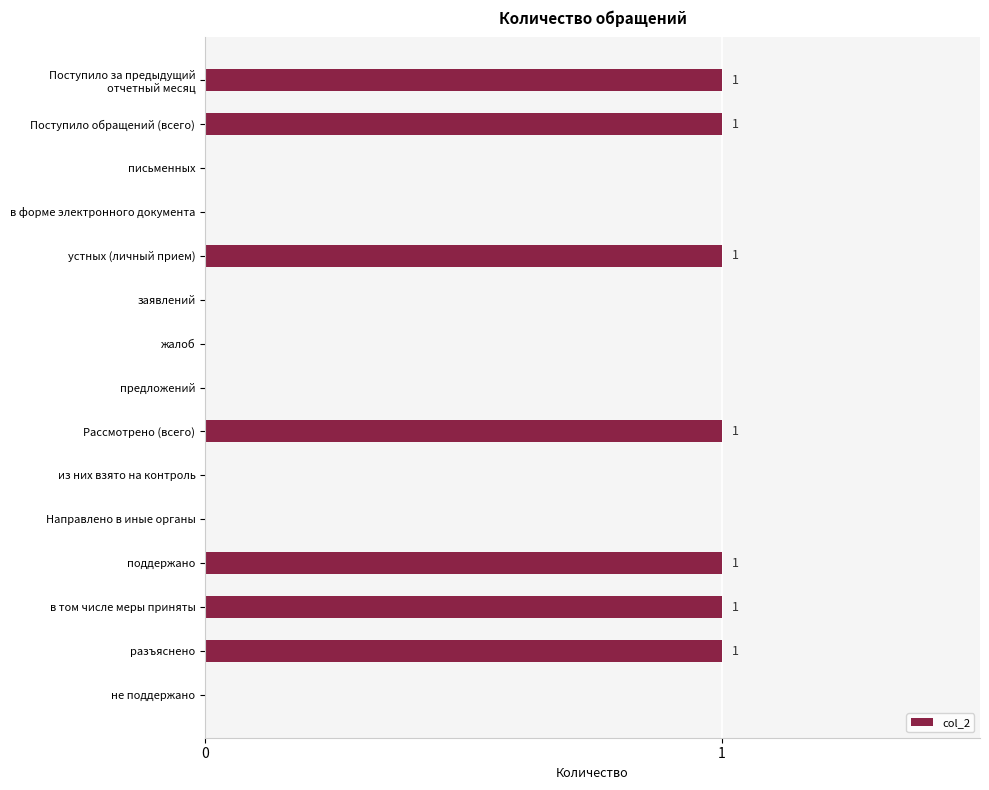

The chart shows a value of 0 at жалоб. True or false?

True